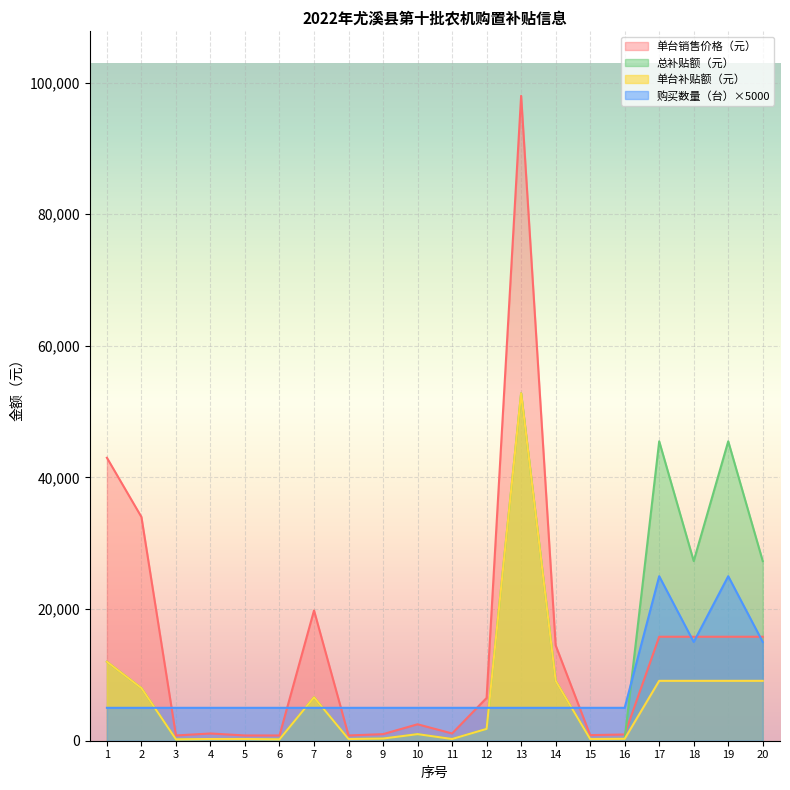

Is the value of 单台销售价格（元） at 6 greater than the value of 购买数量（台） at 18?

No